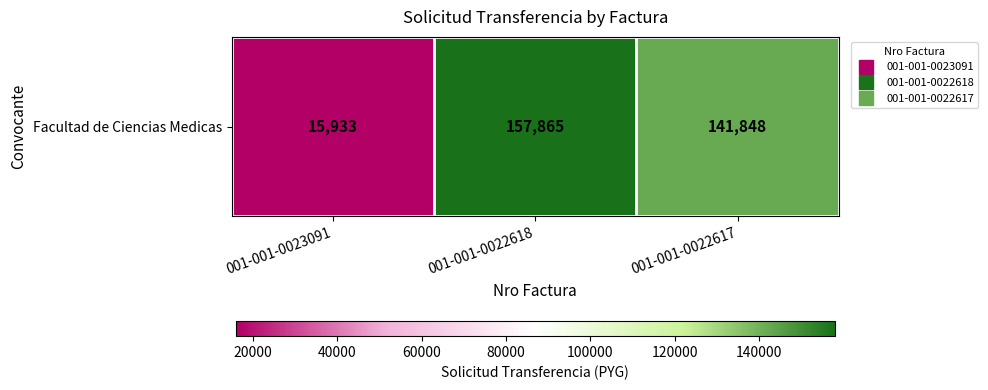

Reading right to left, list all the values displayed in this chart.

141848	157865	15933